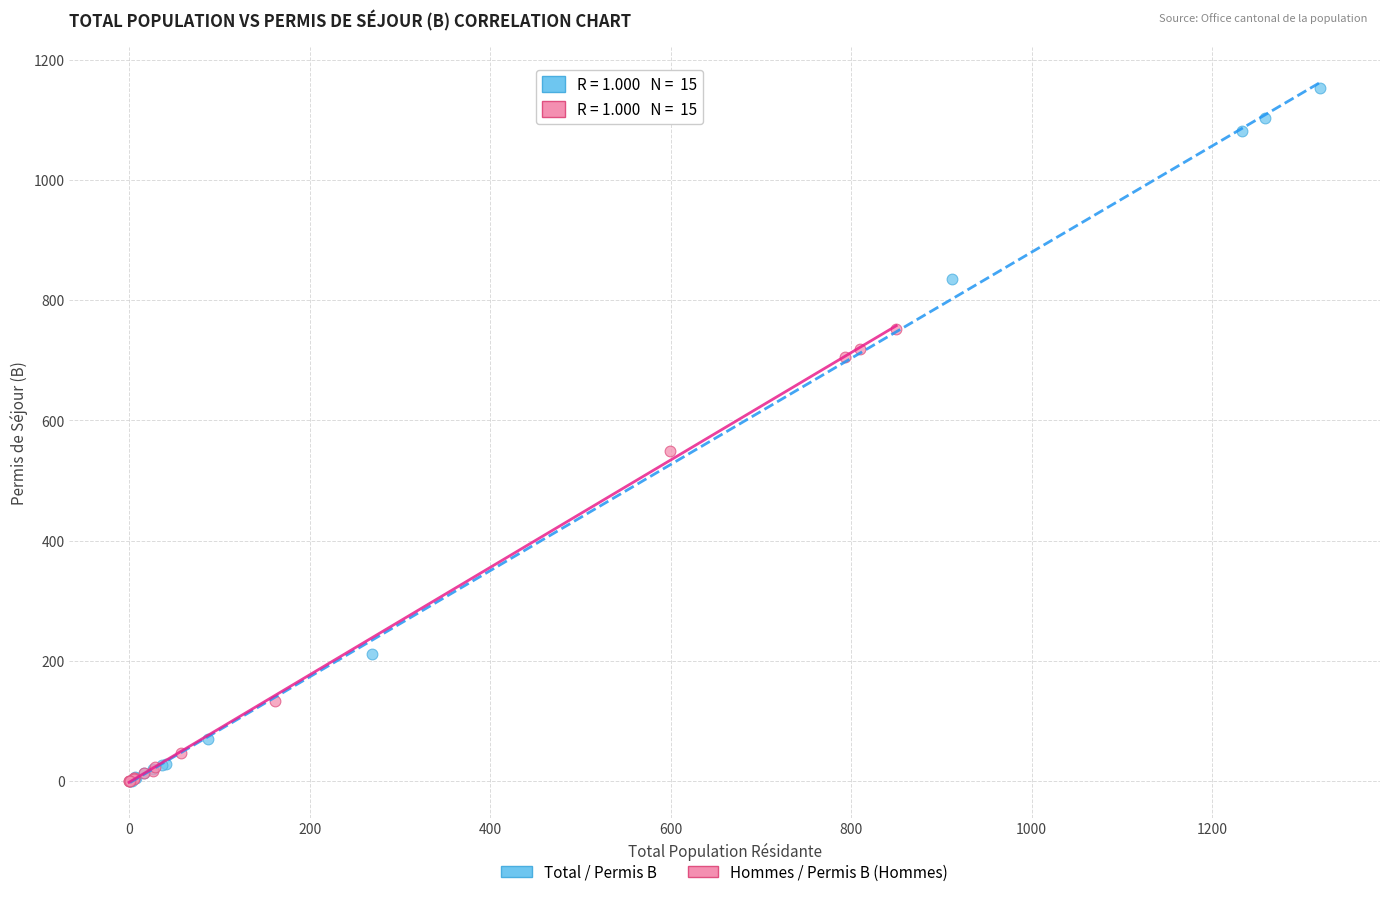

Which series has the largest Y range (max minus min)?

Total / Permis B